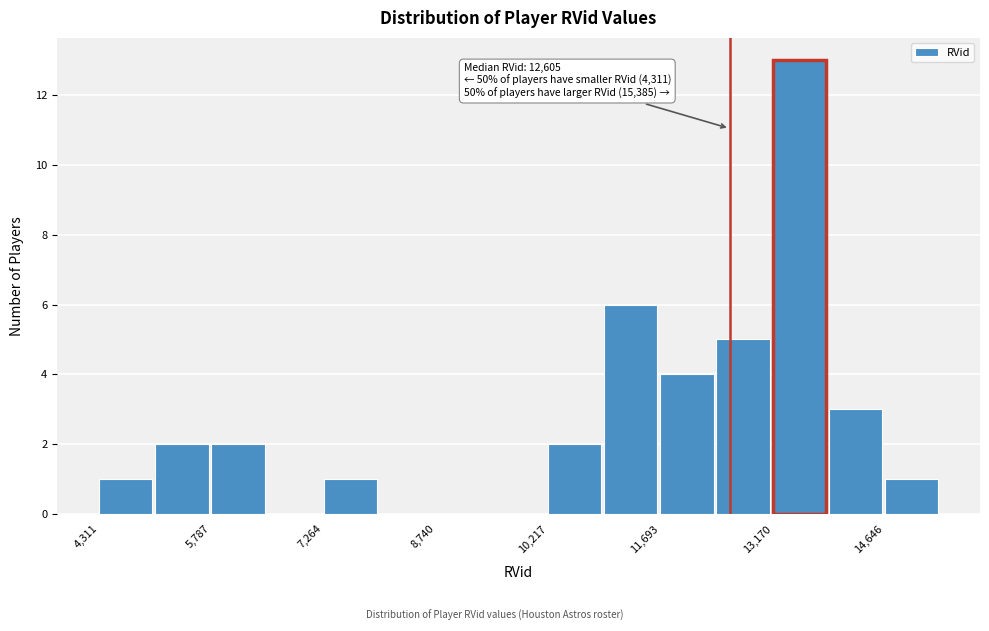

Read against the x-axis, roughly where is the centre of the tallest bar?

13600